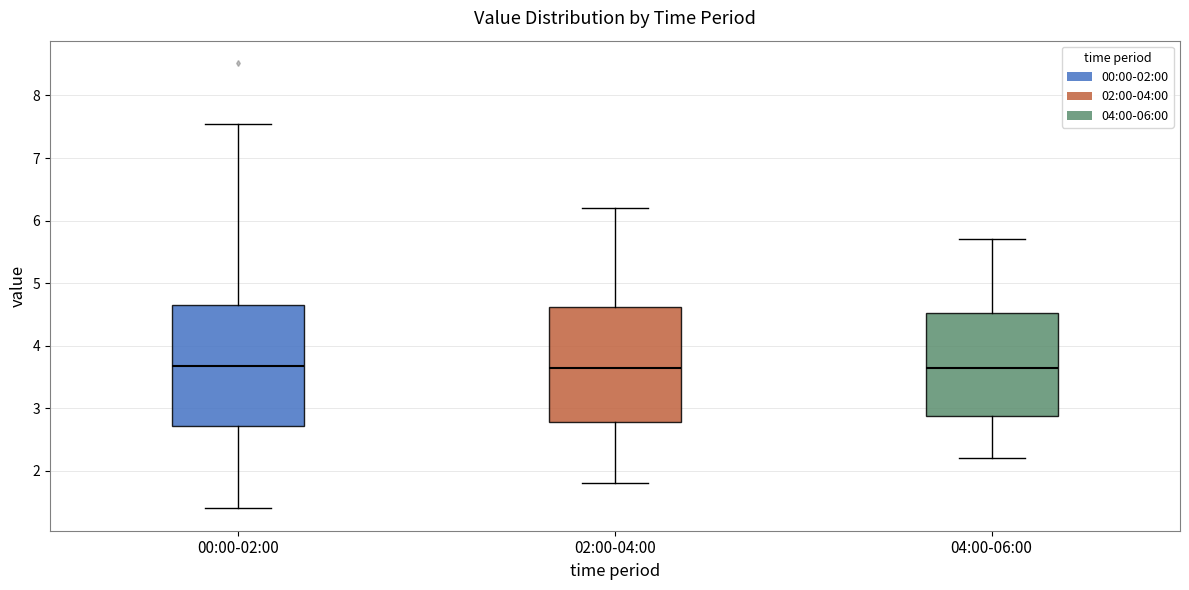

Reading left to right, read every box against the y-axis: the position of its median line, the range the box covers, and the ends of its whiskers. The values are not printed on the chart, so give them approximately, as read against the axis.

00:00-02:00: median 3.7, box 2.7 to 4.7, whiskers 1.4 to 7.6
02:00-04:00: median 3.7, box 2.8 to 4.6, whiskers 1.8 to 6.2
04:00-06:00: median 3.7, box 2.9 to 4.5, whiskers 2.2 to 5.7